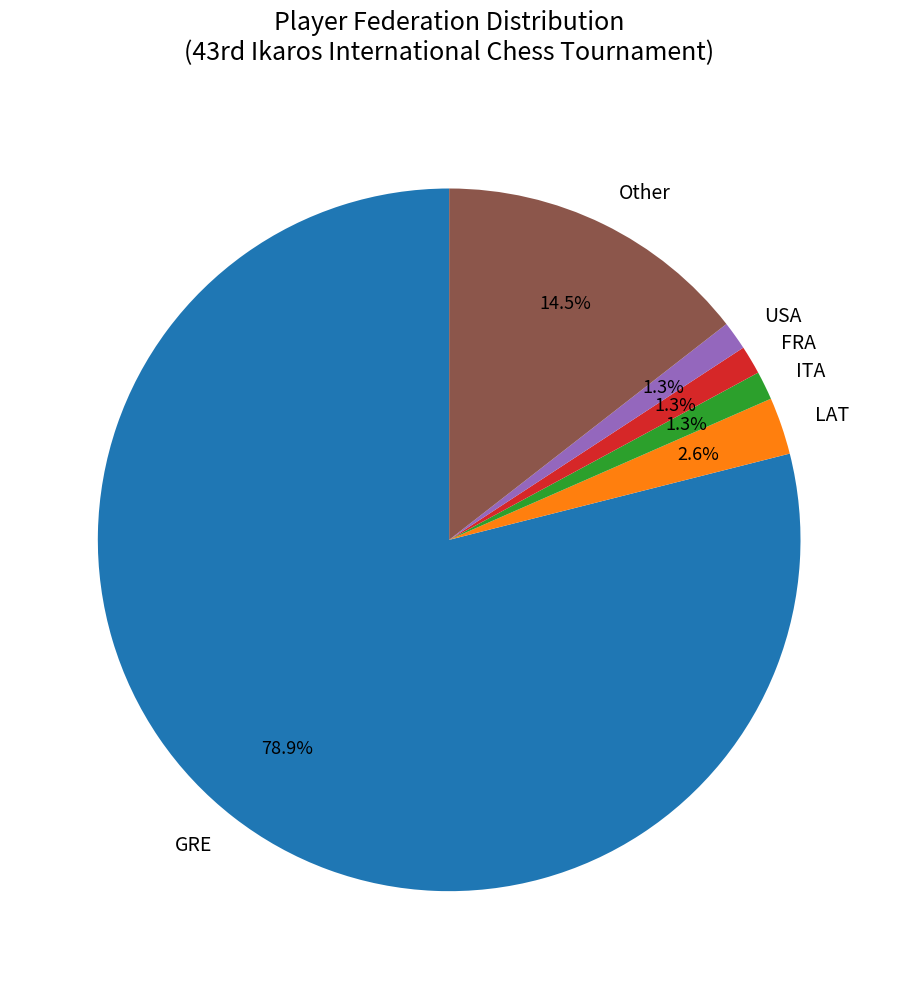

True or false: LAT accounts for 17% of the total.

False